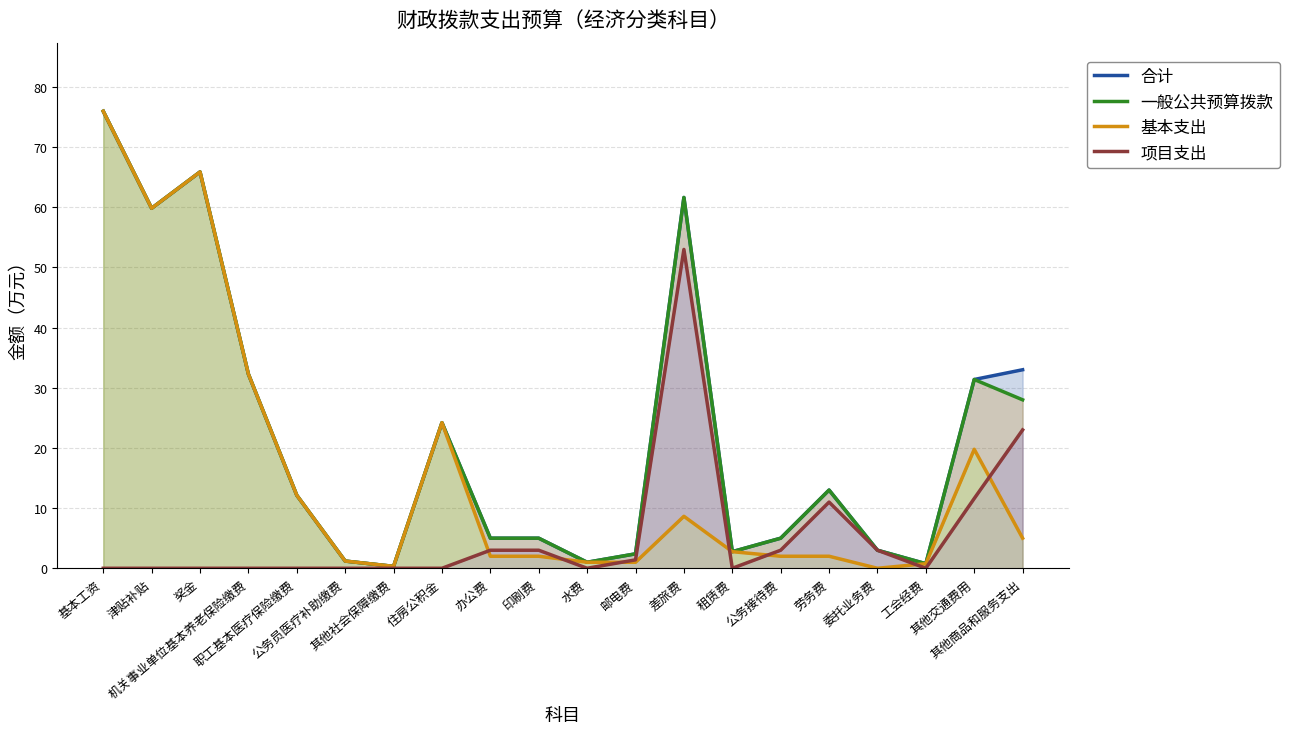

What is the value of the 合计 point at the 12th from the left?

2.4